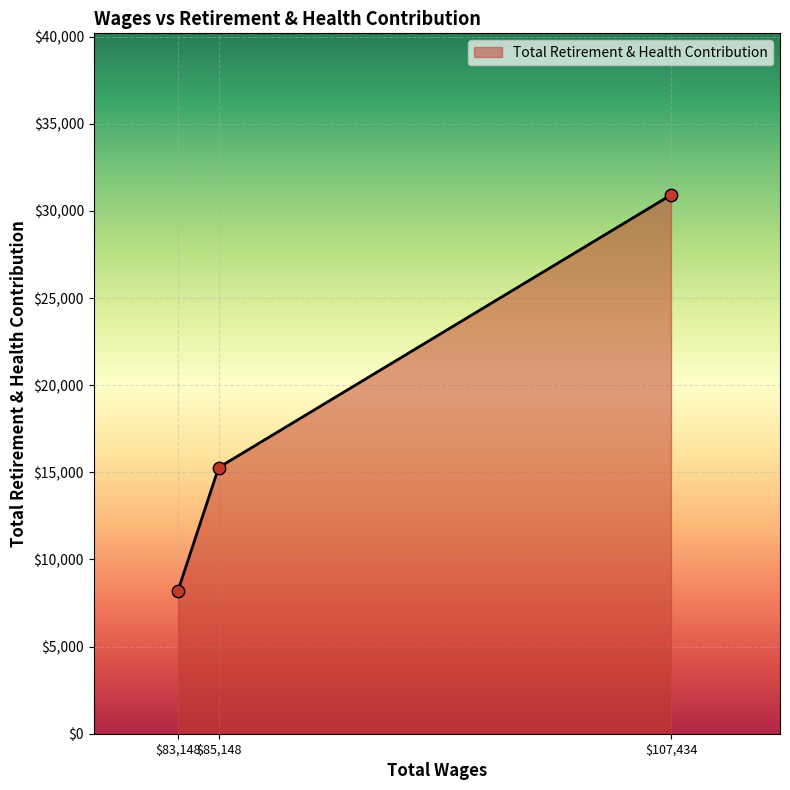

The value at $107,434 is 30917. True or false?

True